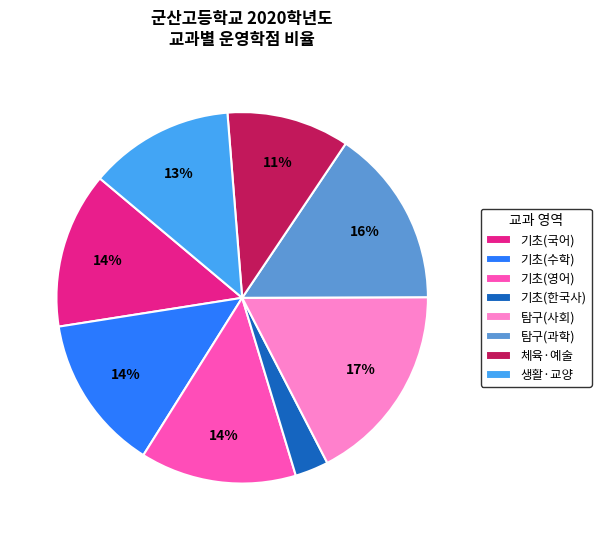

What is the ratio of the value at 기초(한국사) to the value at 체육·예술?

0.3